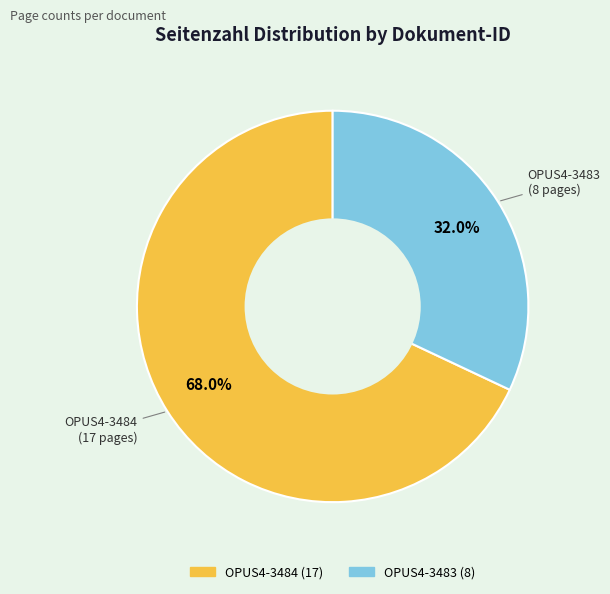

How many segments does this pie chart have?

2